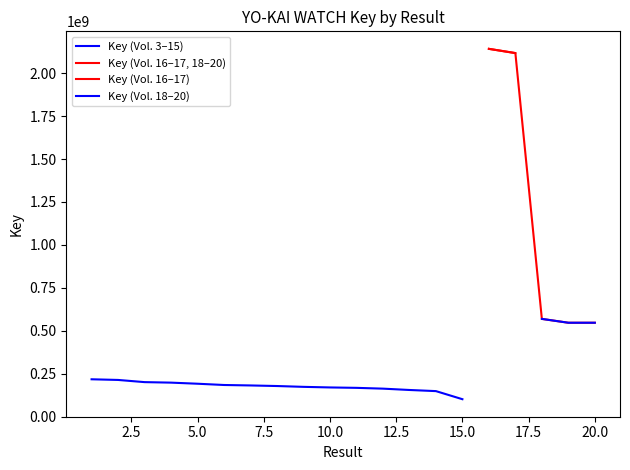

At which category does the data reach its first local peak?

16